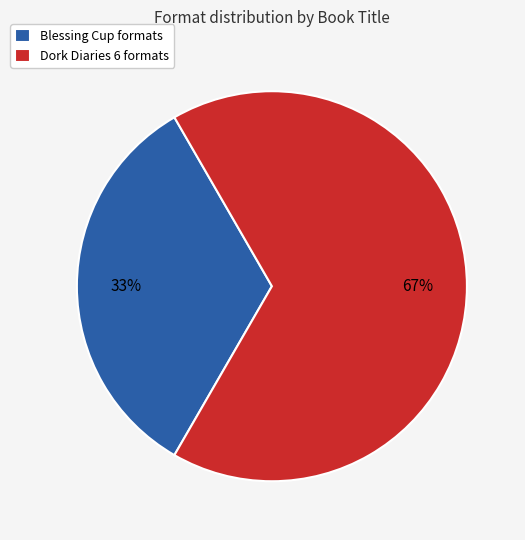

To the nearest percent, what is the combined percentage of Blessing Cup formats and Dork Diaries 6 formats?

100%